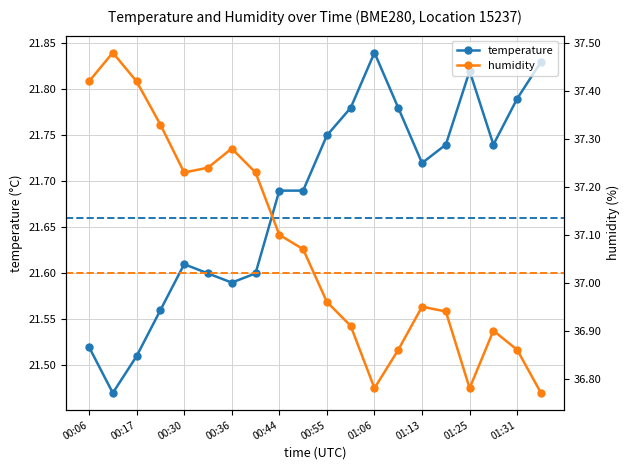

The value of temperature at 00:55 is 6.5. True or false?

False